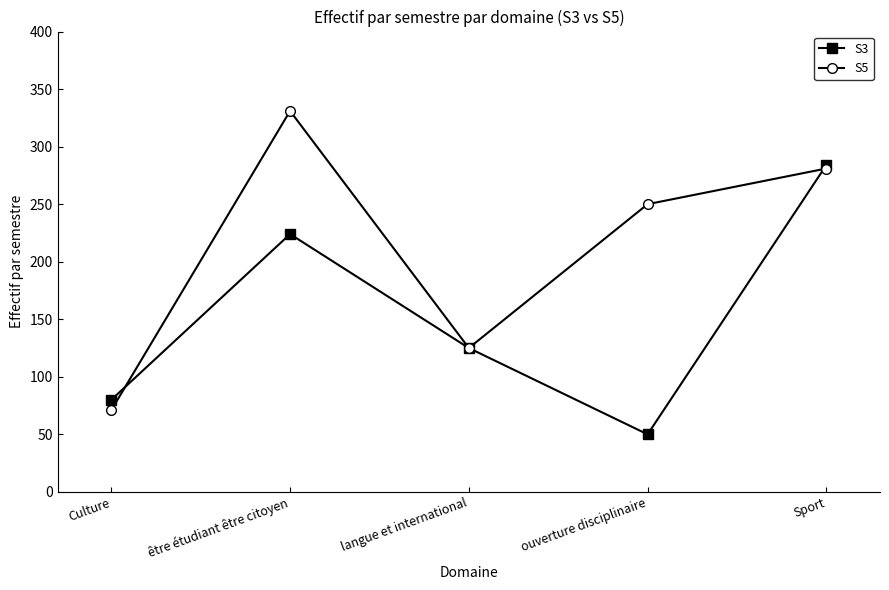

What position from the left is Sport?

5